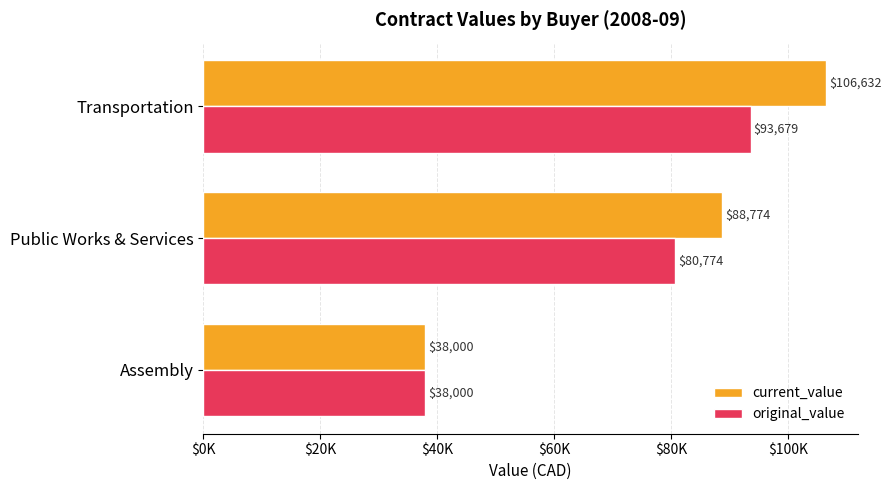

What is the difference between the second highest and minimum values in the current_value series?

50774.0